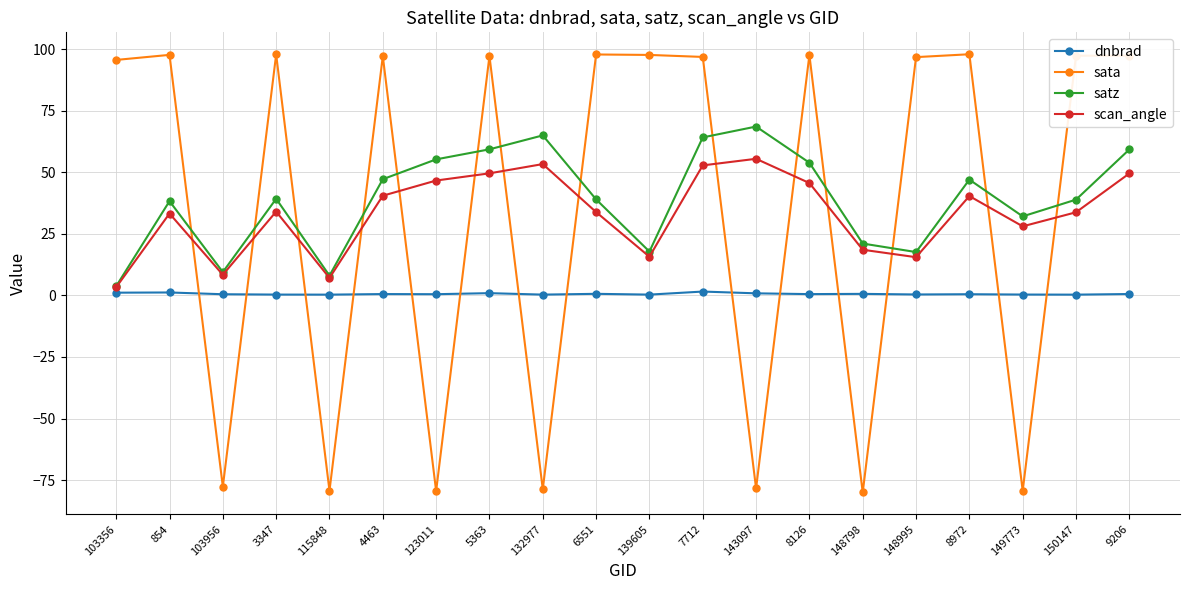

The value of satz at 3347 is 39.2. True or false?

True